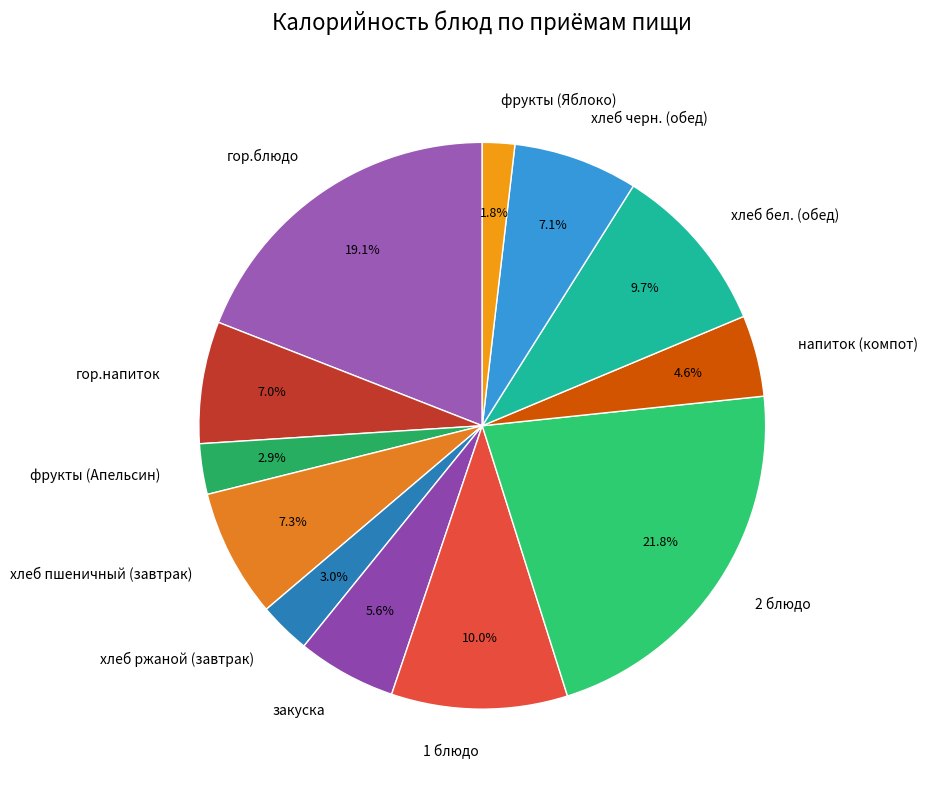

Between фрукты (Апельсин) and напиток (компот), which is larger?

напиток (компот)